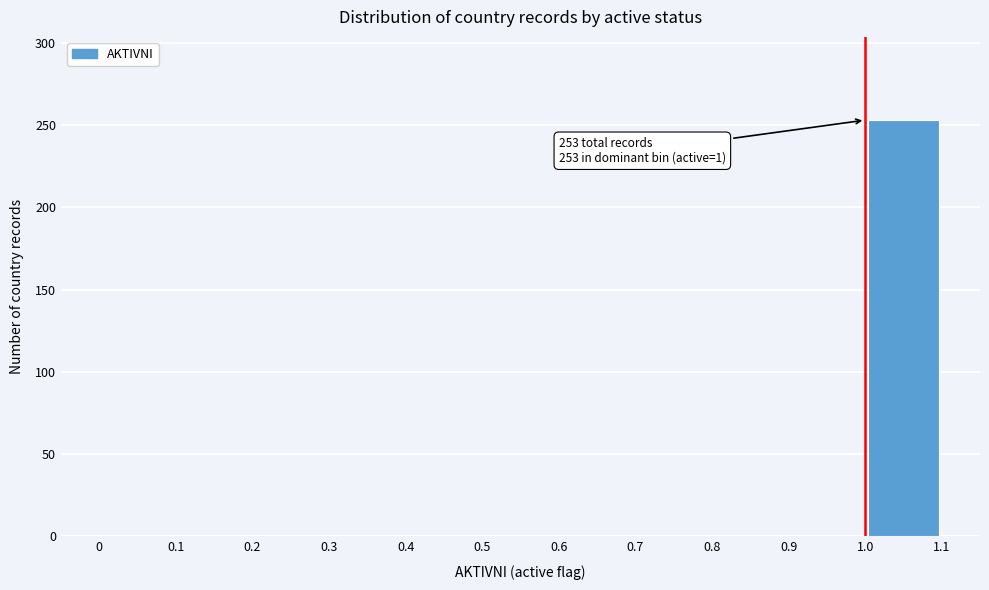

Over which range of the x-axis is the bar tallest?

1.0 to 1.1